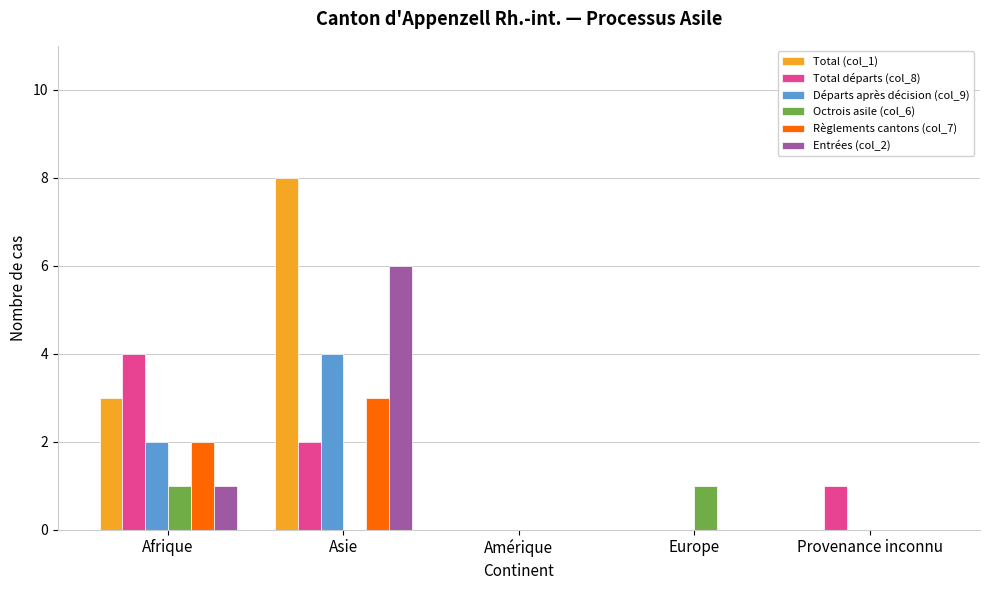

Which series changed the most between Asie and Provenance inconnu?

Total (col_1)